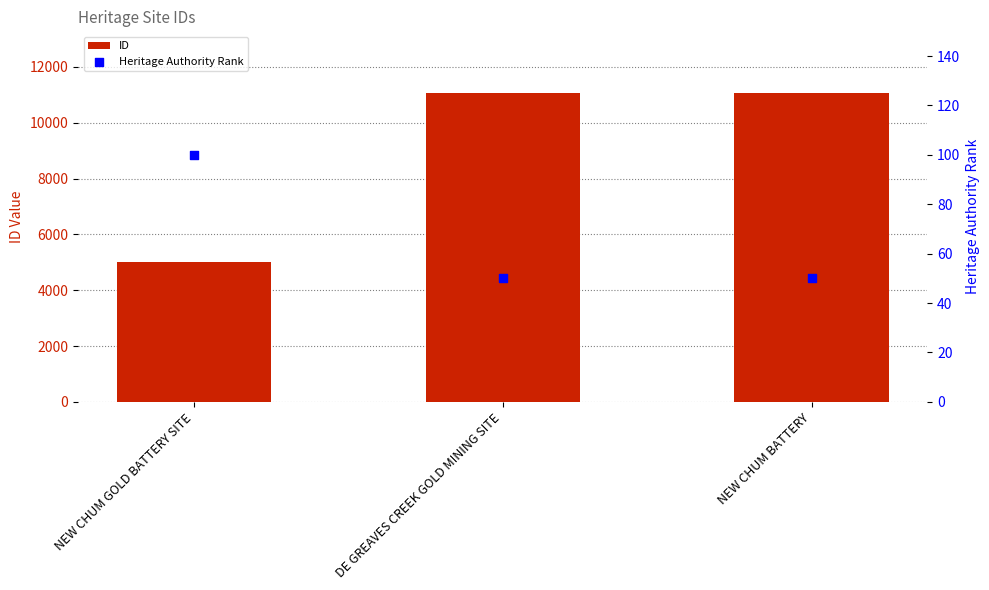

Which series contains the highest Y value?

ID